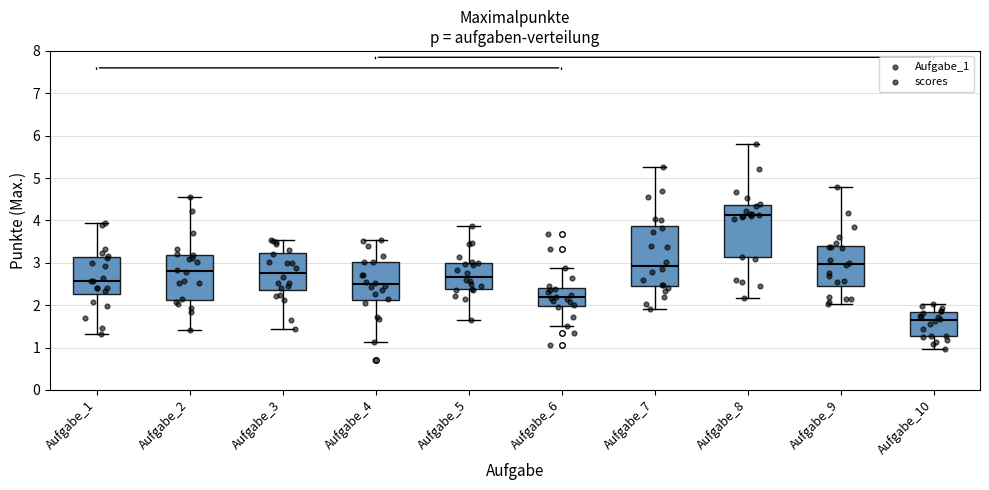

Where is the upper edge of the box for Aufgabe_5 on the y-axis? The values are not printed on the chart, so give them approximately, as read against the axis.

3.0